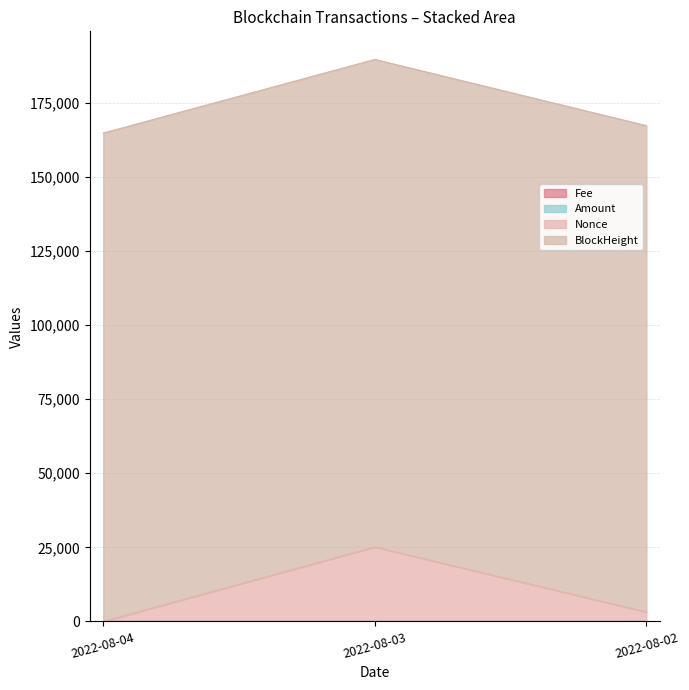

Which has a higher value, 2022-08-03 or 2022-08-02?

2022-08-03